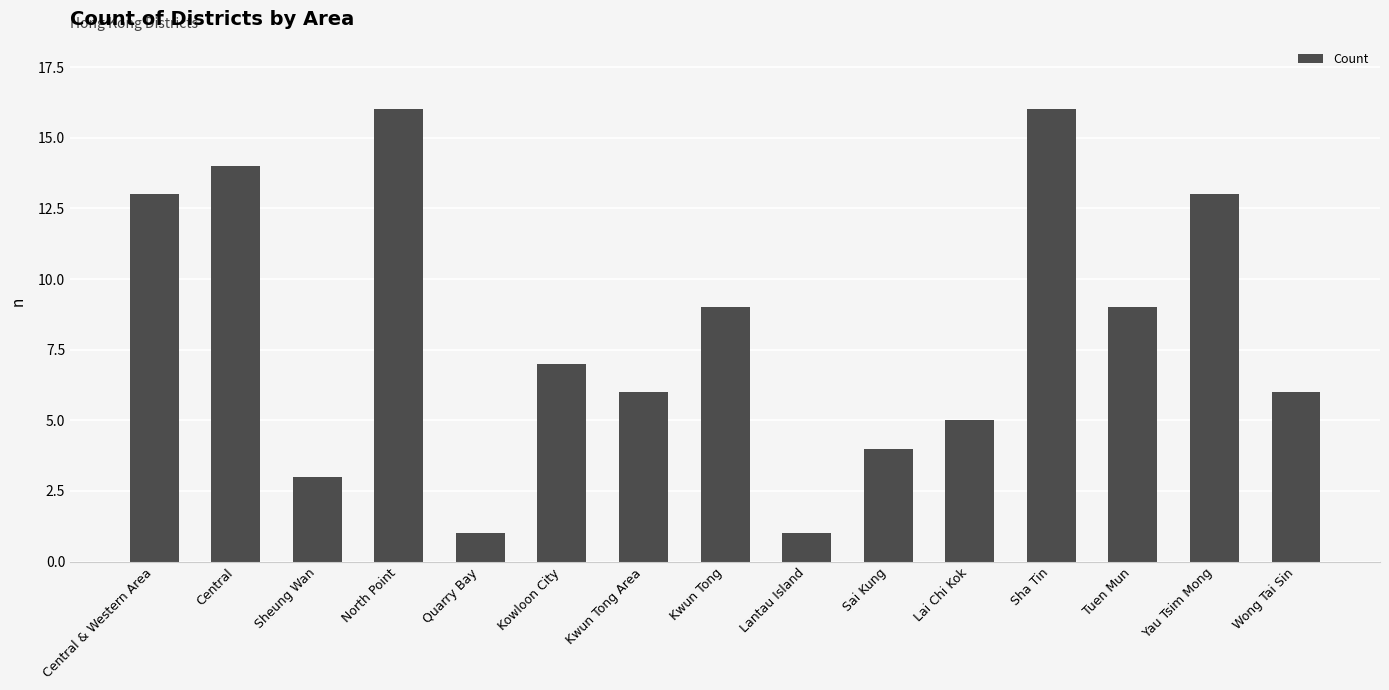

The chart shows a value of 4 at North Point. True or false?

False